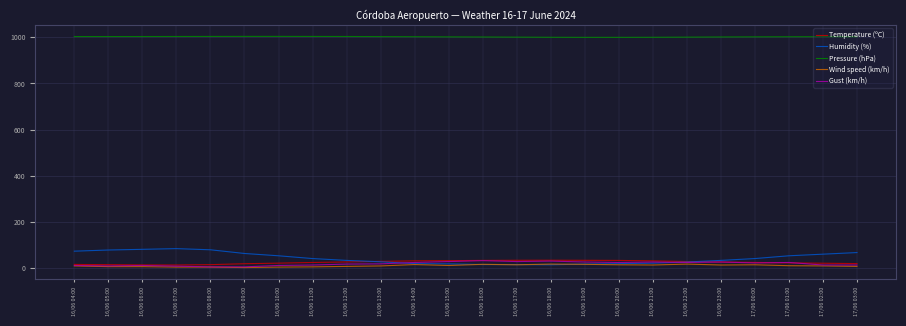

Which series has the largest total across all categories?

Pressure (hPa)